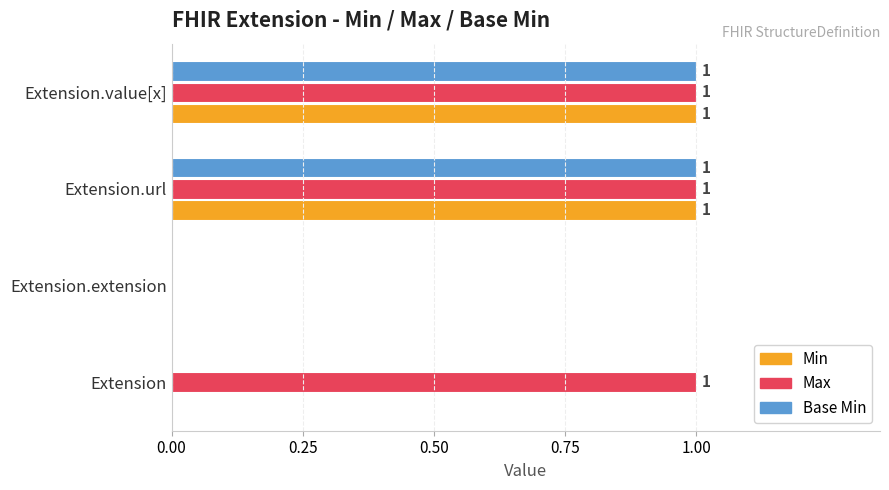

Where is Max nearest to the value 0?

Extension.extension